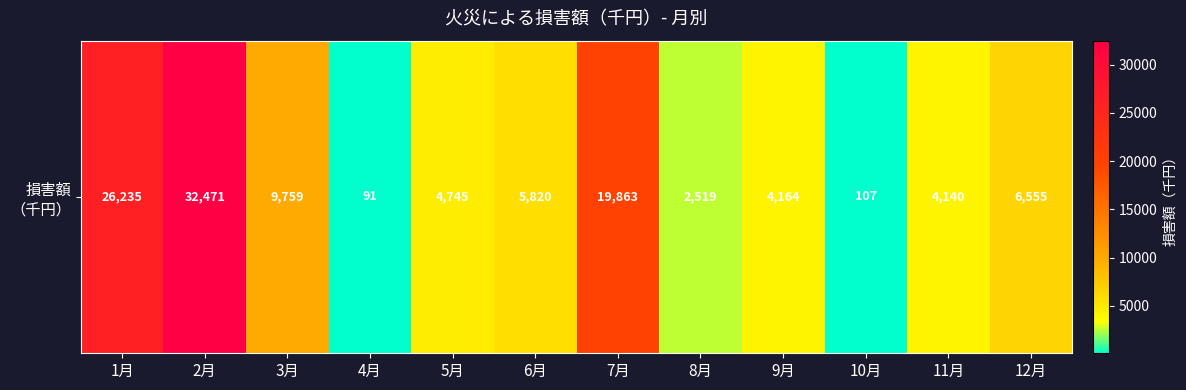

At which label does the data first exceed 5820?

1月